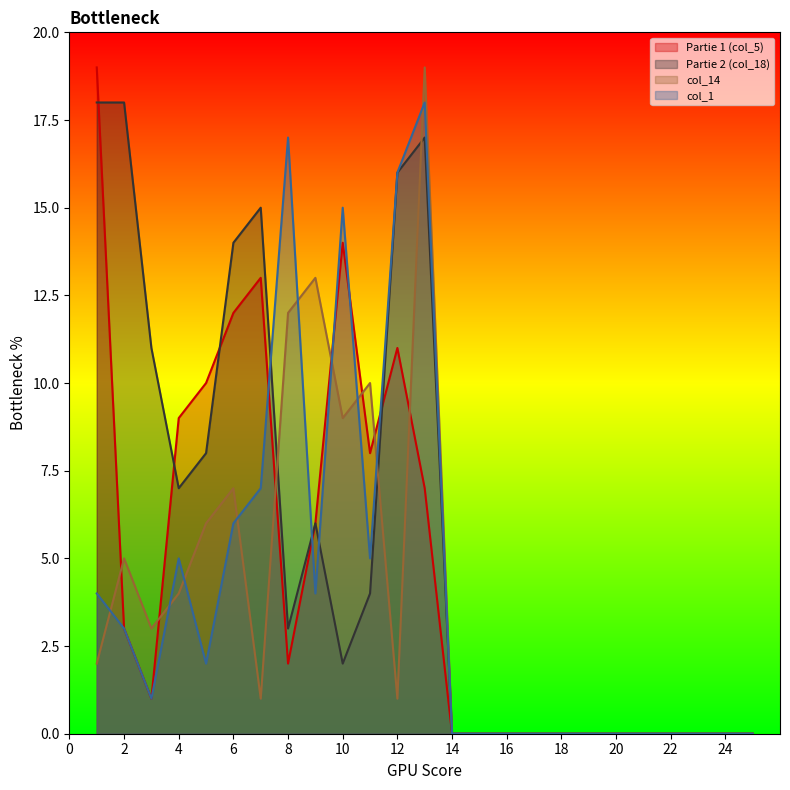

Does the chart have visible grid lines?

No